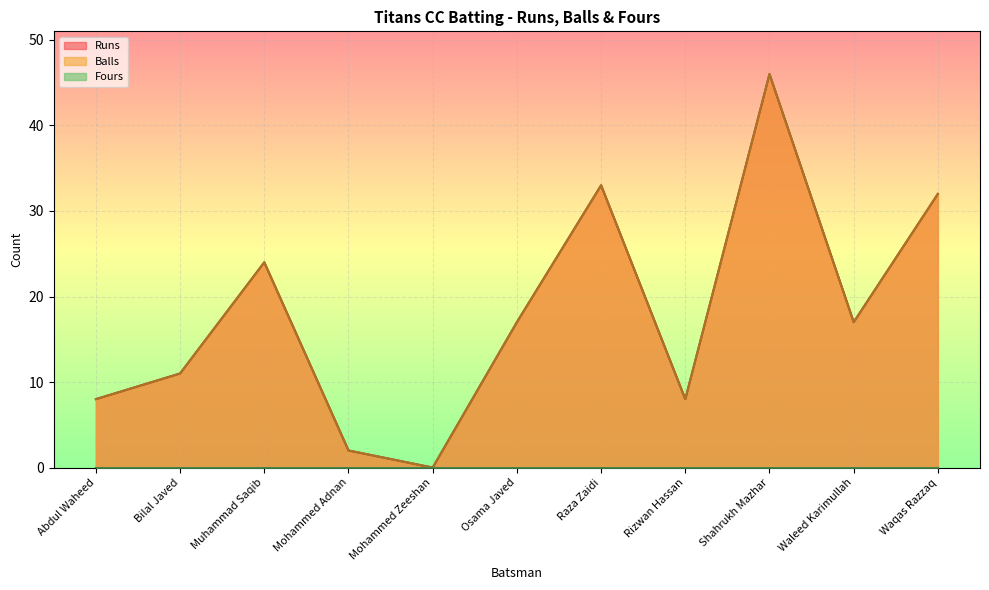

What is the difference between the Balls values at Mohammed Adnan and Osama Javed?

15